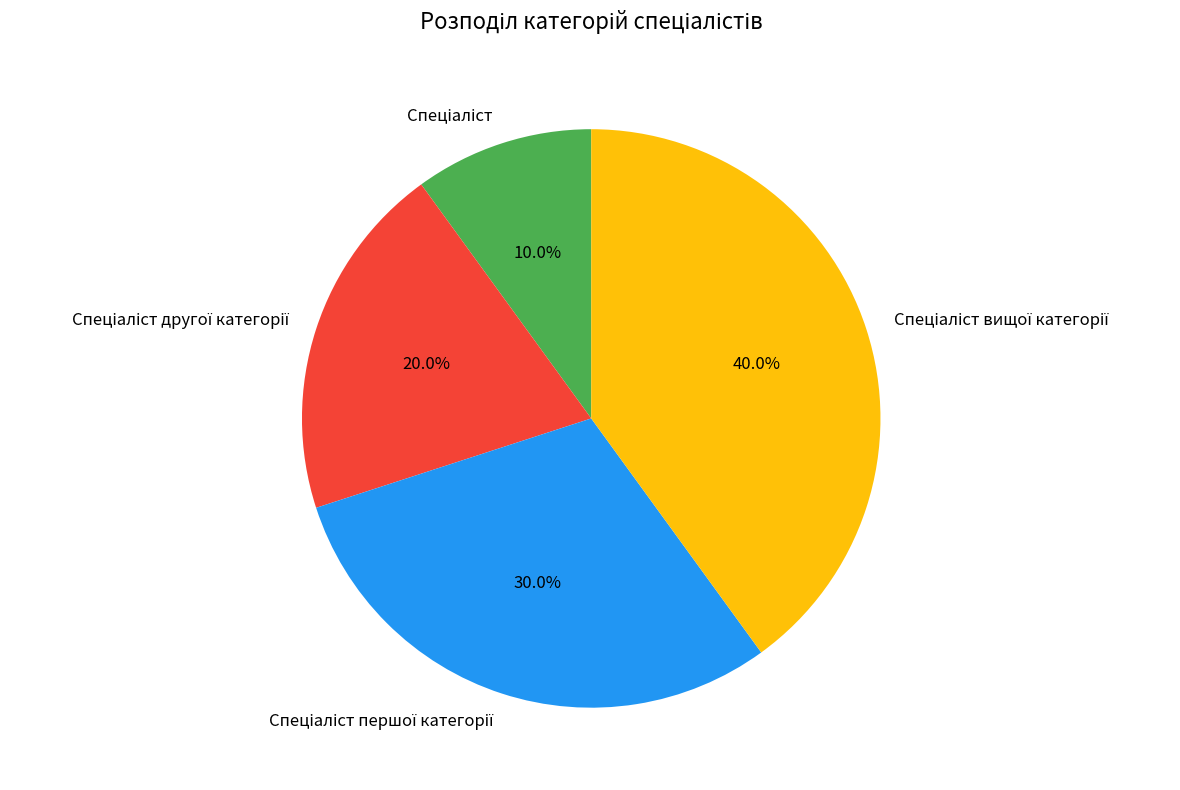

Is there any slice that represents more than half of the pie?

No